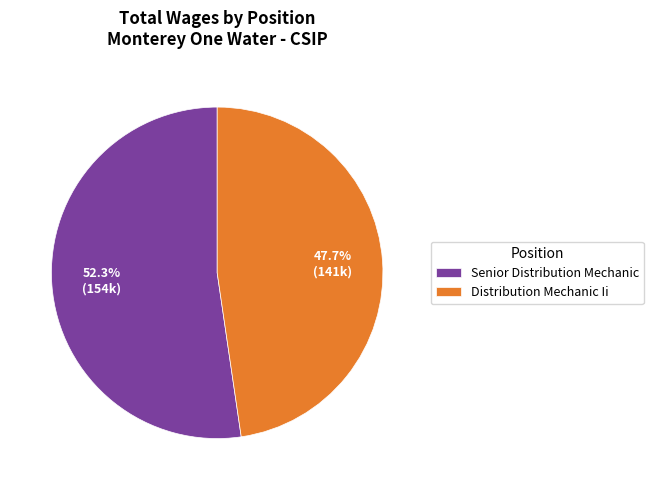

What percentage is the Senior Distribution Mechanic slice, to the nearest percent?

52%